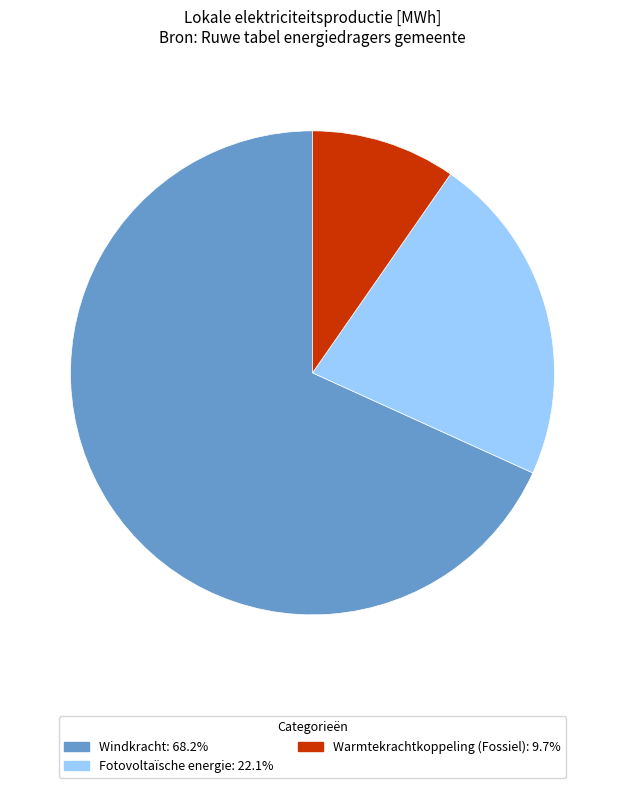

Do Windkracht: 68.2% and Warmtekrachtkoppeling (Fossiel): 9.7% together represent more than half of the pie?

Yes